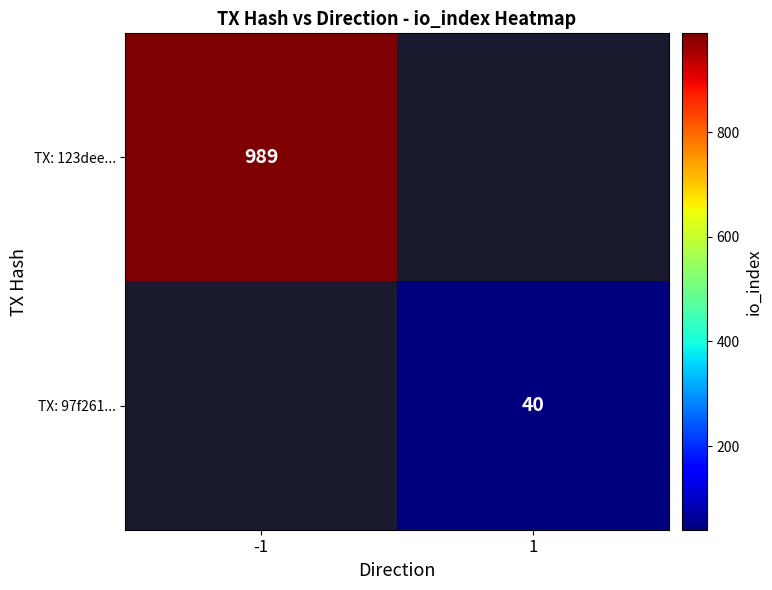

The TX: 123dee... series shows 989 at -1. True or false?

True